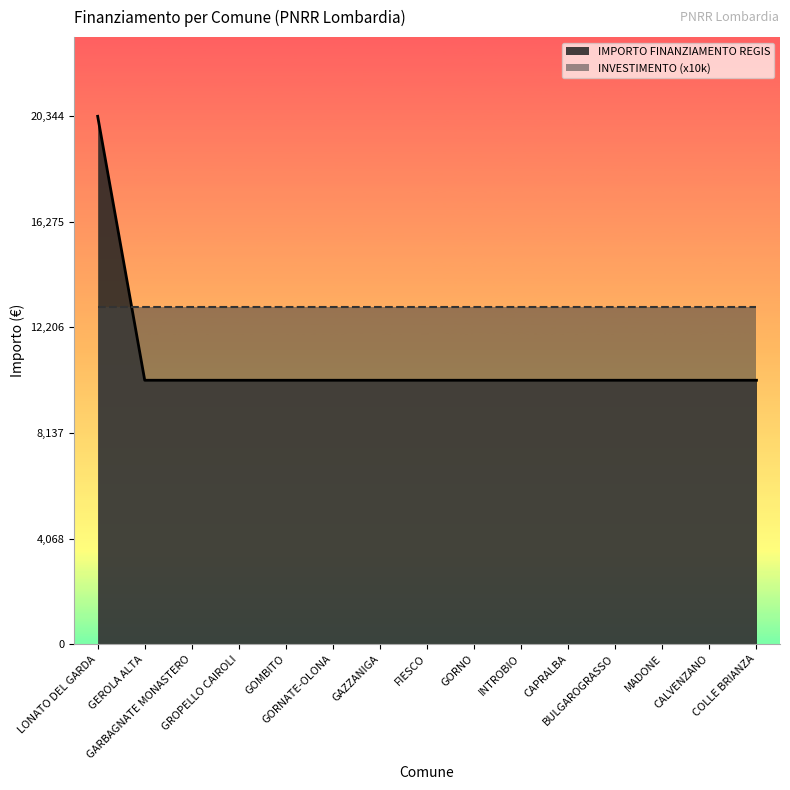

What is the smallest value displayed?

10172